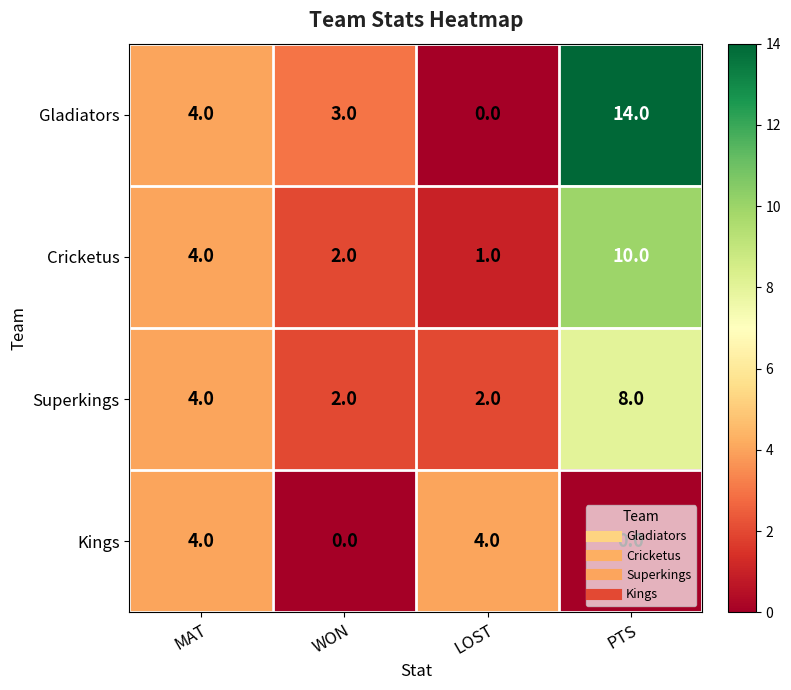

Count the number of categories in the chart.

4